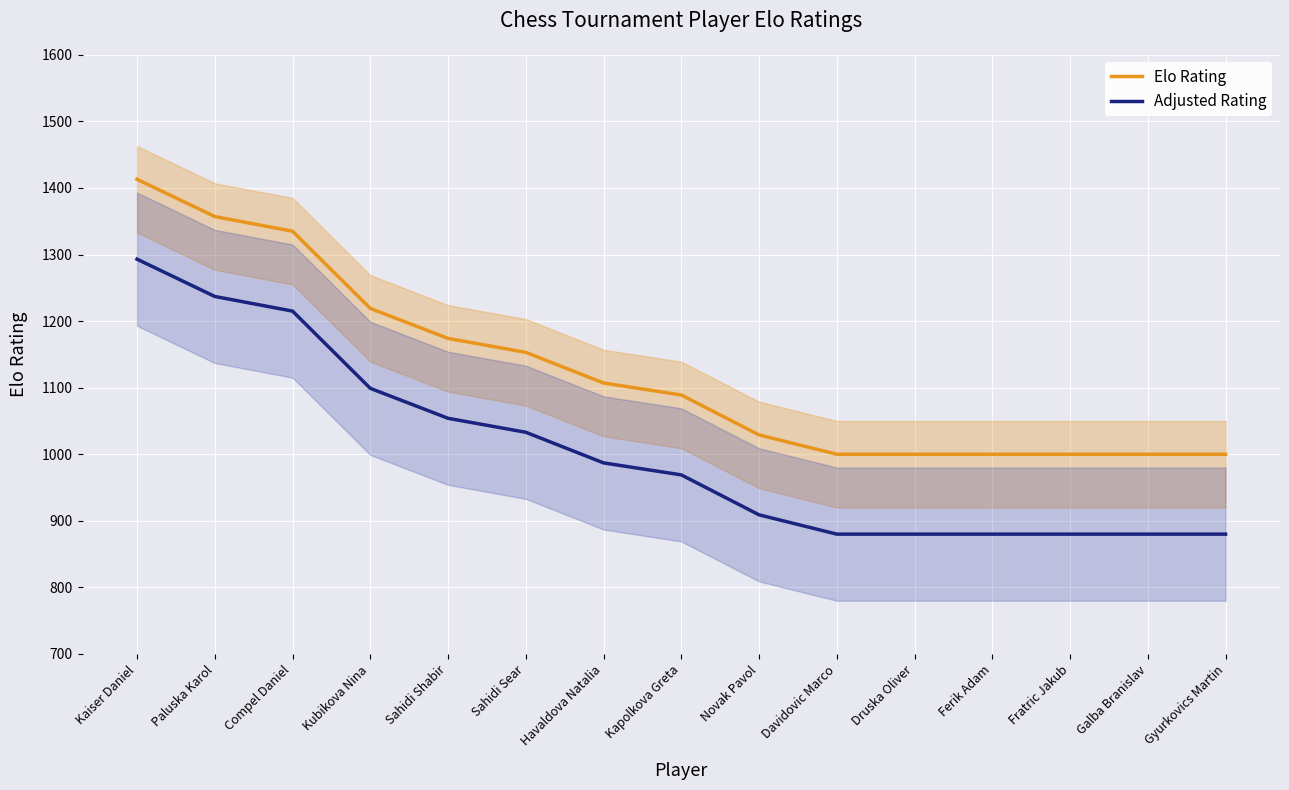

What is the label of the 12th point from the left?

Ferik Adam